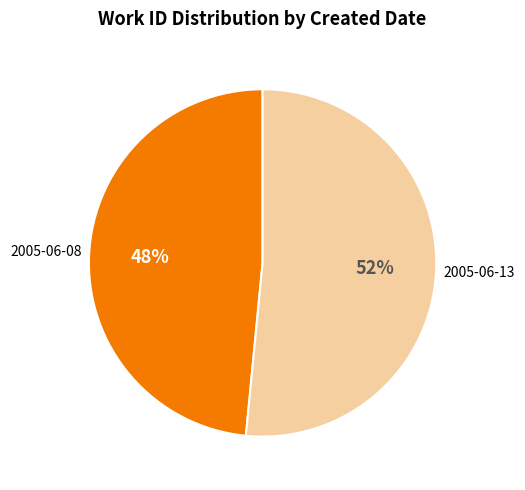

Between 2005-06-13 and 2005-06-08, which is larger?

2005-06-13